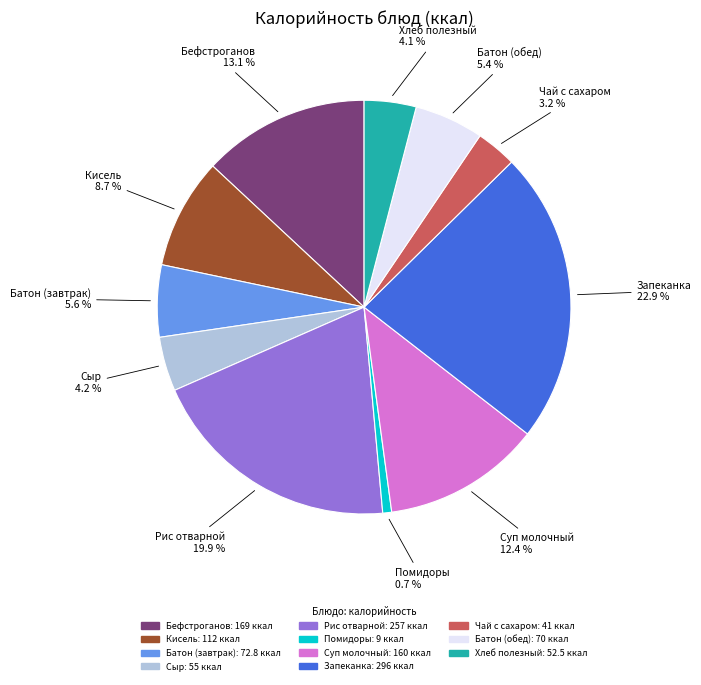

How many segments does this pie chart have?

11